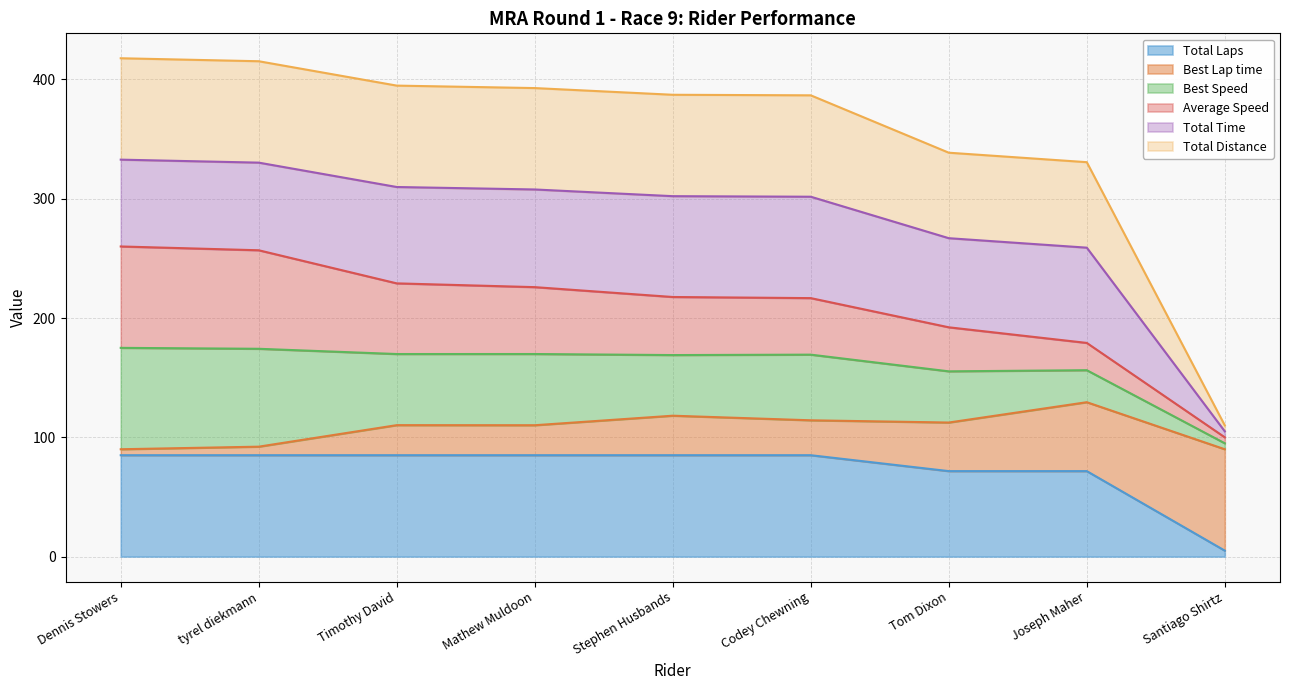

True or false: Total Laps has a value of 85.0 at Timothy David.

True